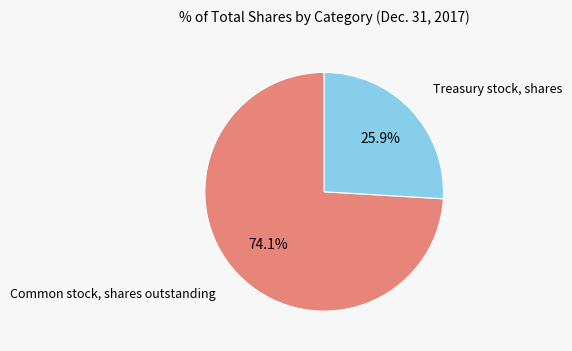

Between Treasury stock, shares and Common stock, shares outstanding, which is larger?

Common stock, shares outstanding